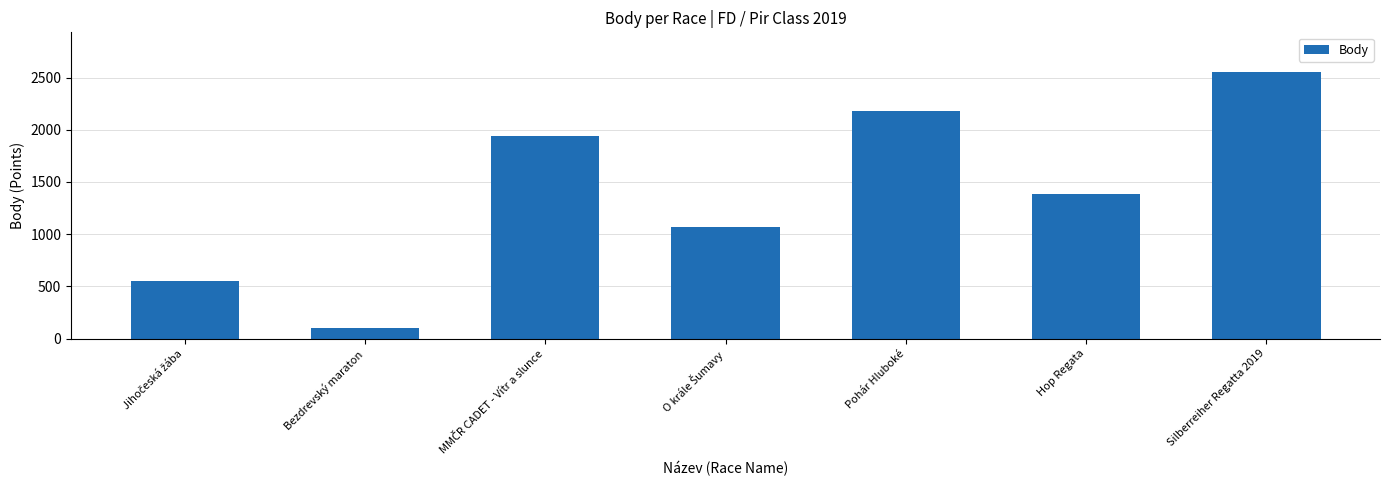

What is the change in value from Pohár Hluboké to Hop Regata?

-798